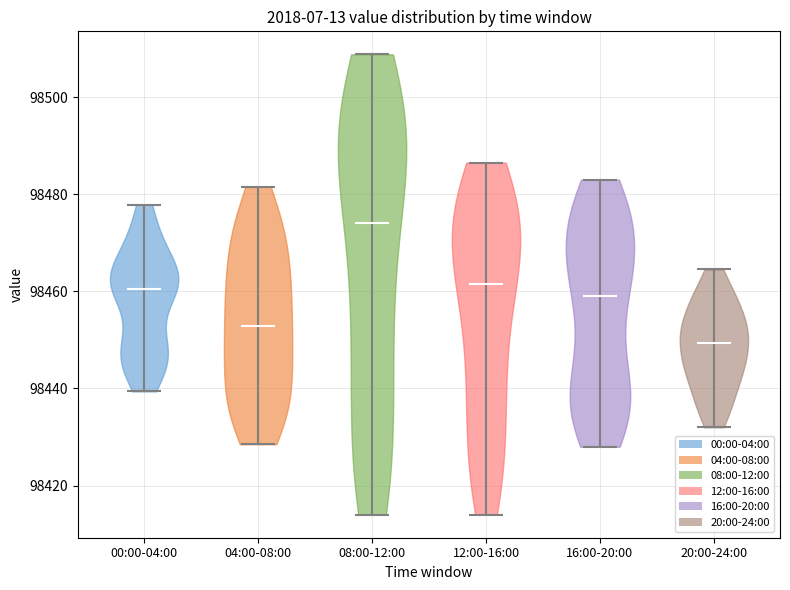

What is the lowest point the violin for 00:00-04:00 reaches on the y-axis? The values are not printed on the chart, so give them approximately, as read against the axis.

98440